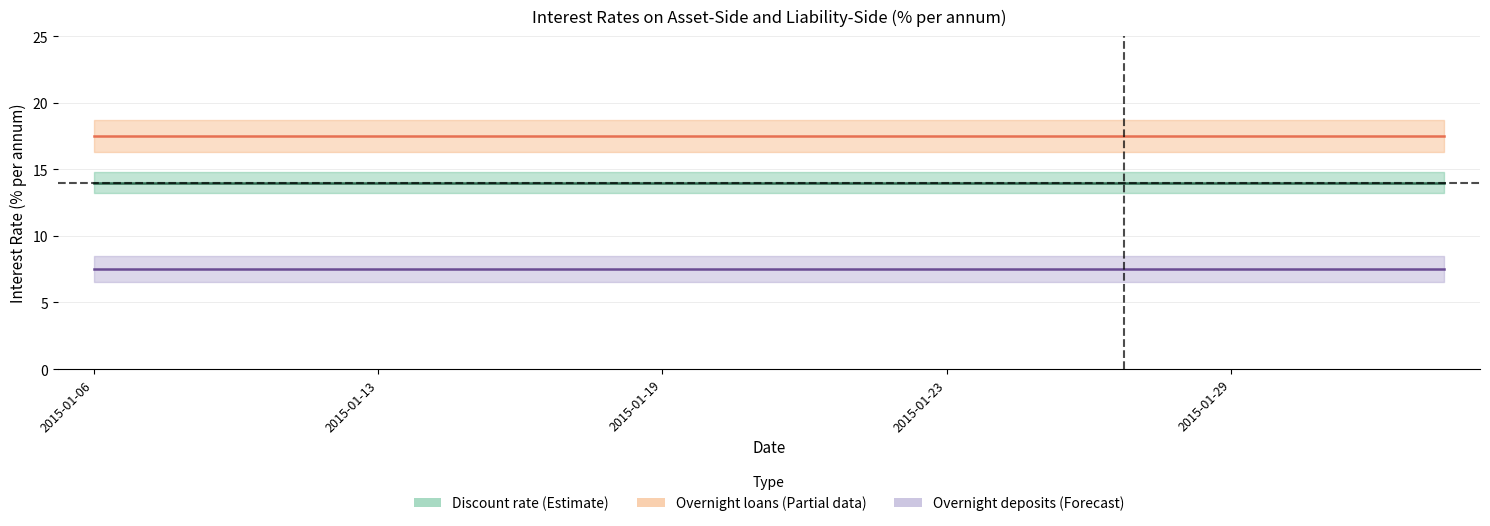

True or false: overnight_loans_collateral and overnight_deposits cross at least once.

False